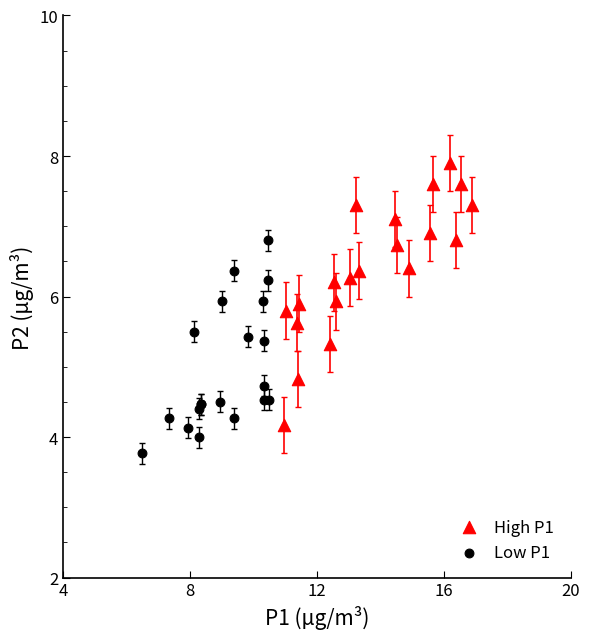

Which series has the largest Y range (max minus min)?

High P1